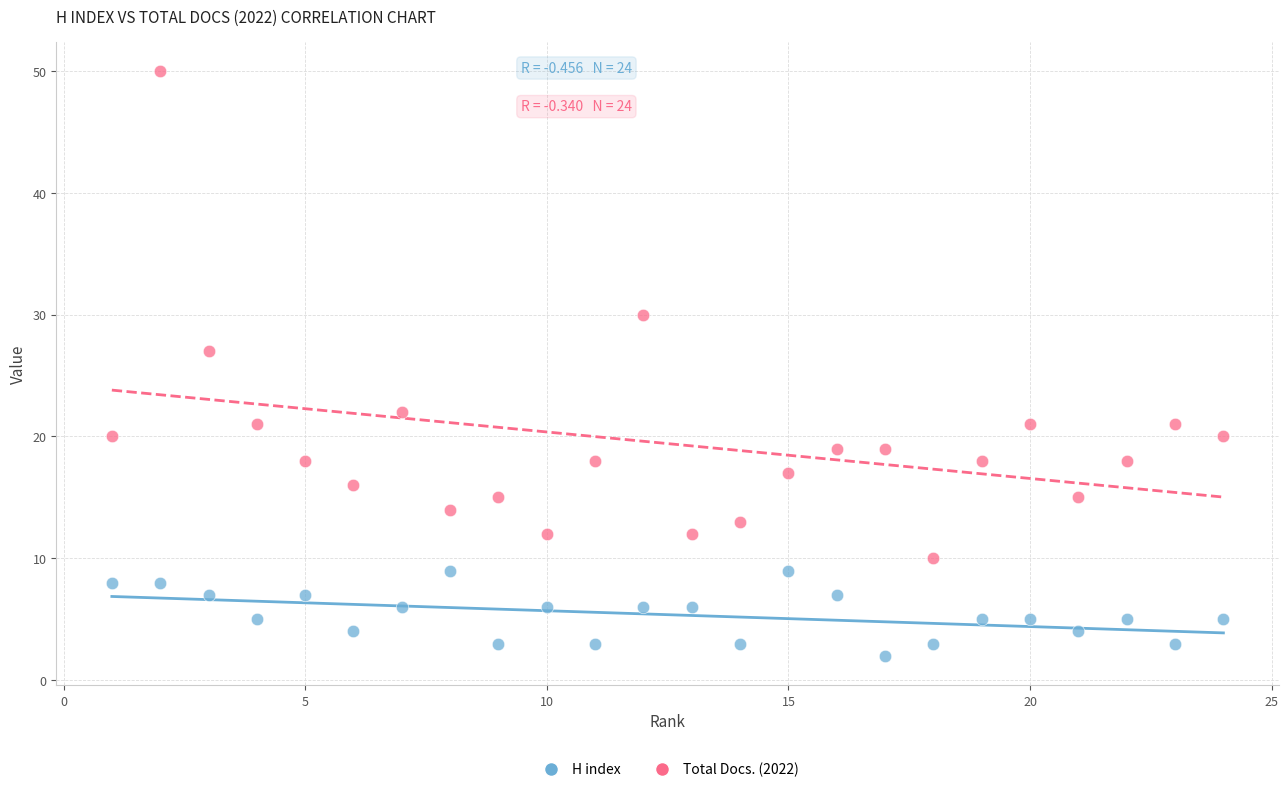

Across all data points, what is the range of X values (max minus min)?

23